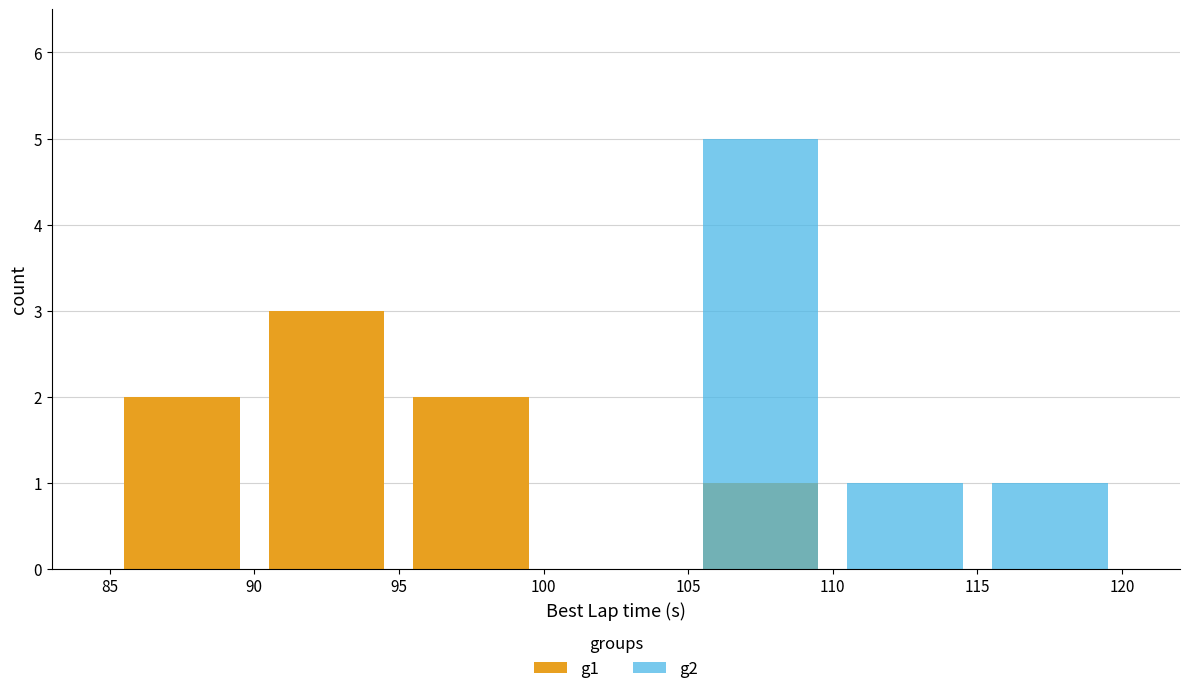

Reading left to right, what are all the values shown in this chart?

g1: 2	3	2	0	1	0	0
g2: 0	0	0	0	5	1	1